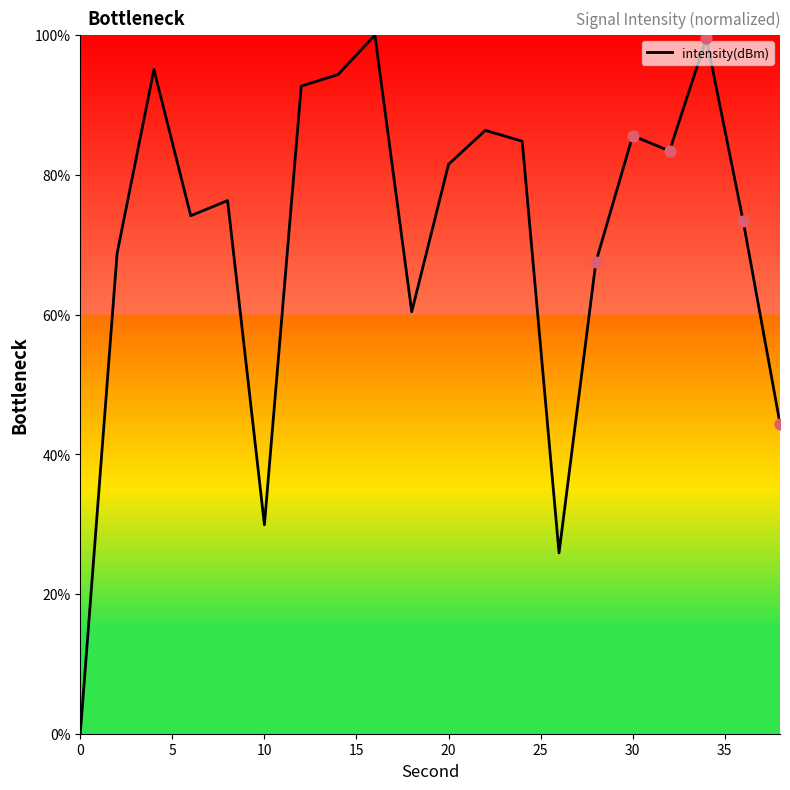

What is the greatest value displayed?

100.0